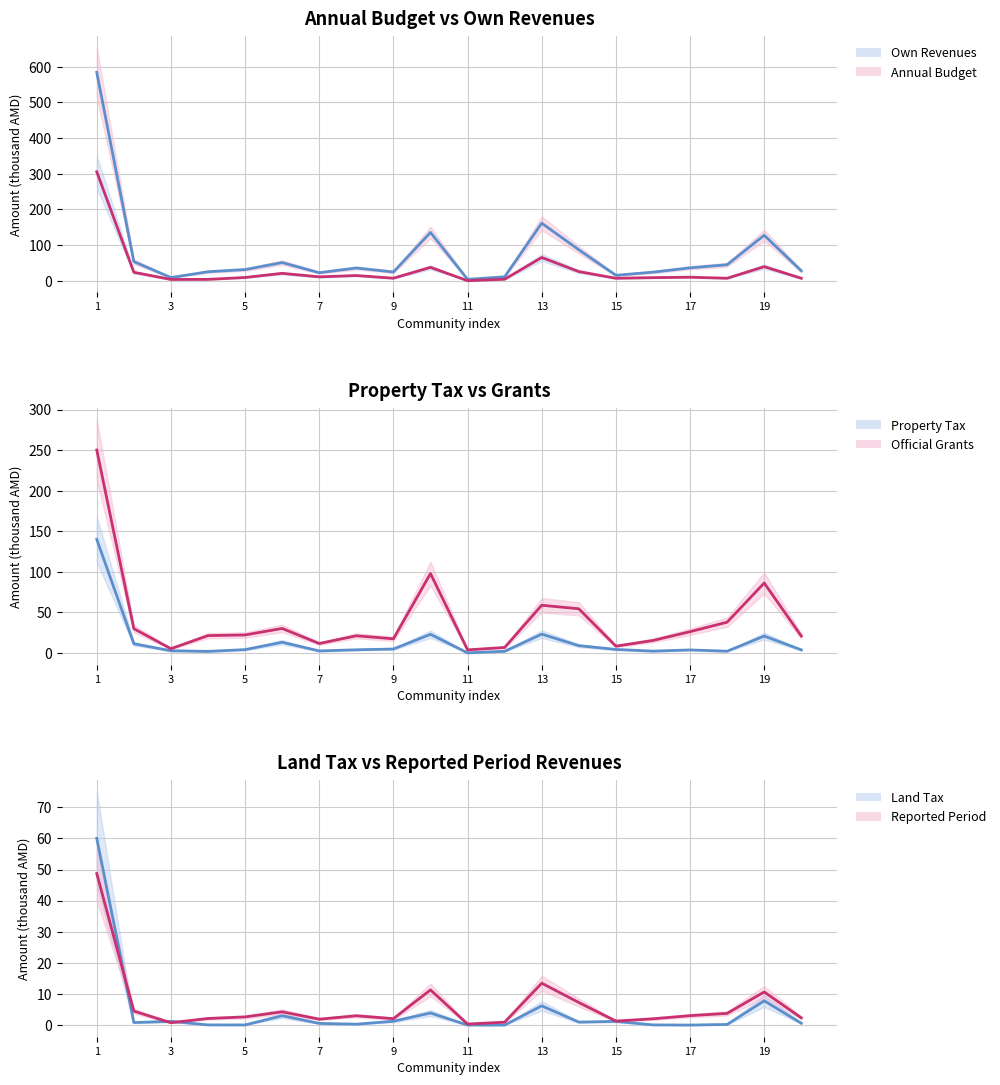

What is the spread (max minus min) of values at 13?

22.1